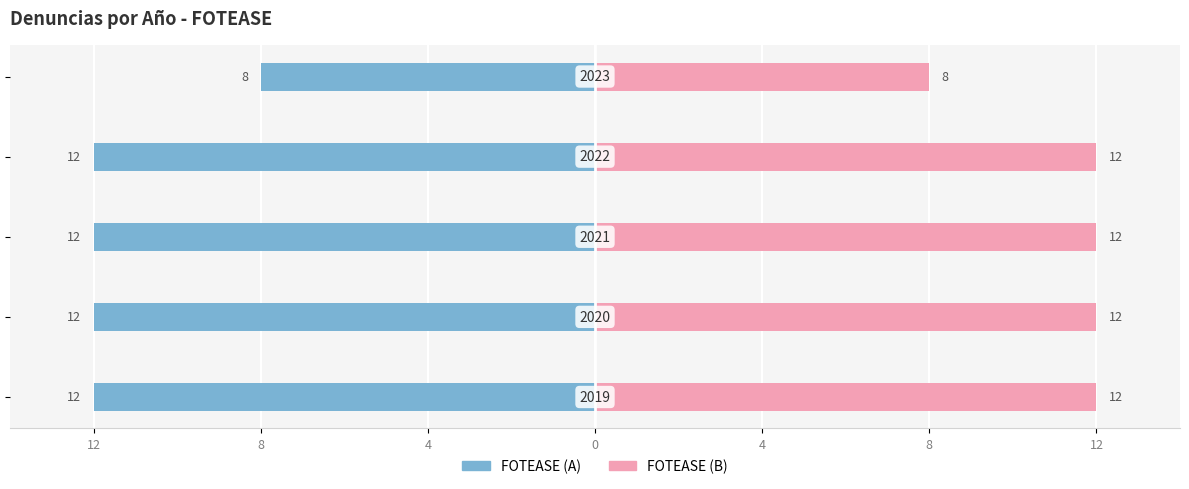

Which has a higher value, 8 or 4?

8